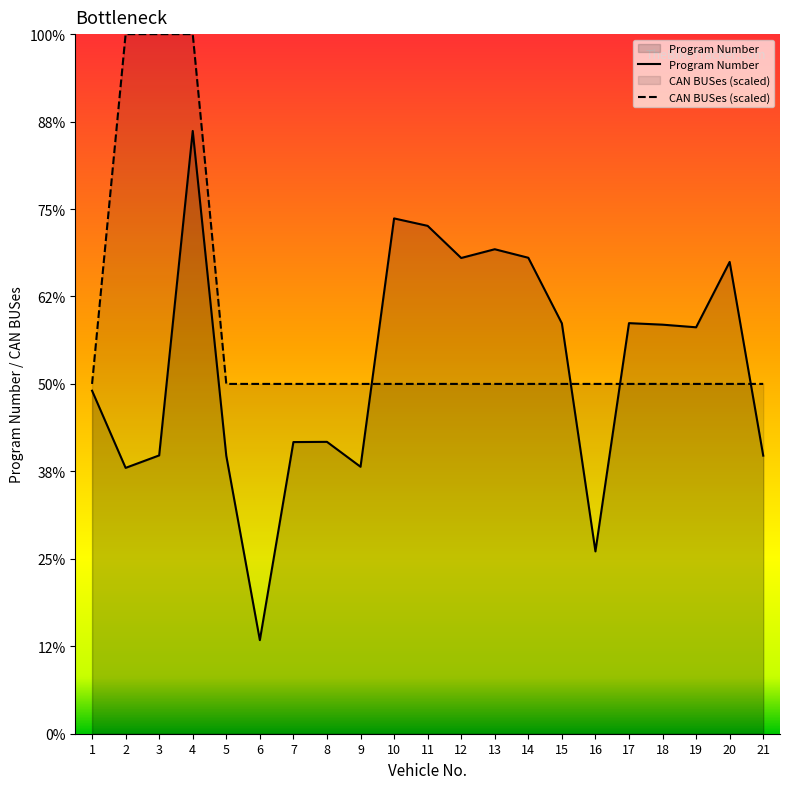

What is the value of the CAN BUSes point at the 16th from the left?

13600